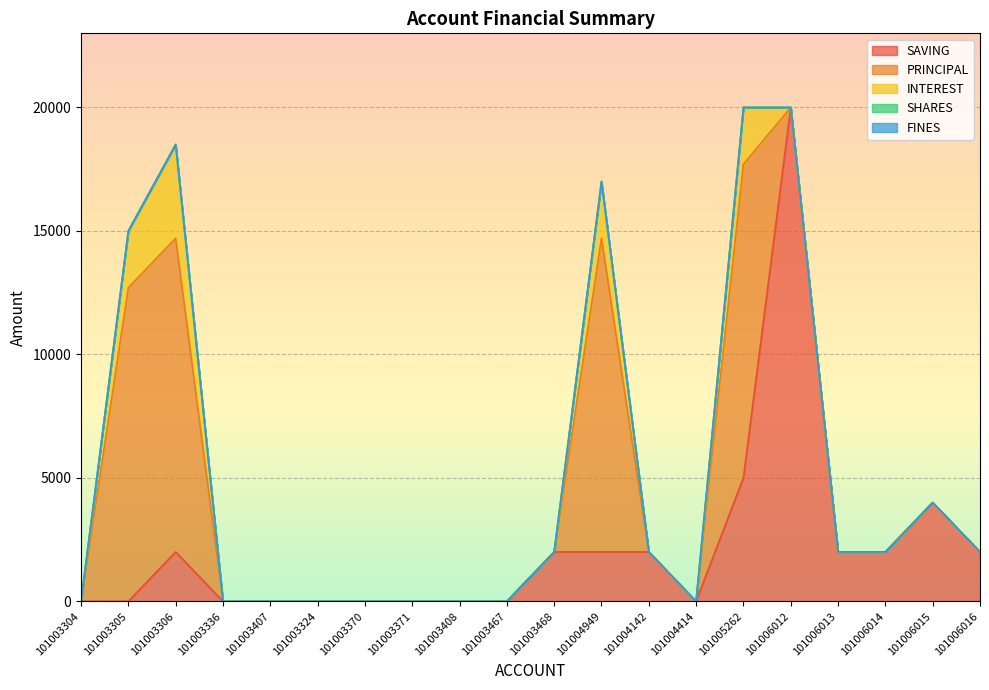

Is it true that PRINCIPAL equals 4939 at 101003306?

False